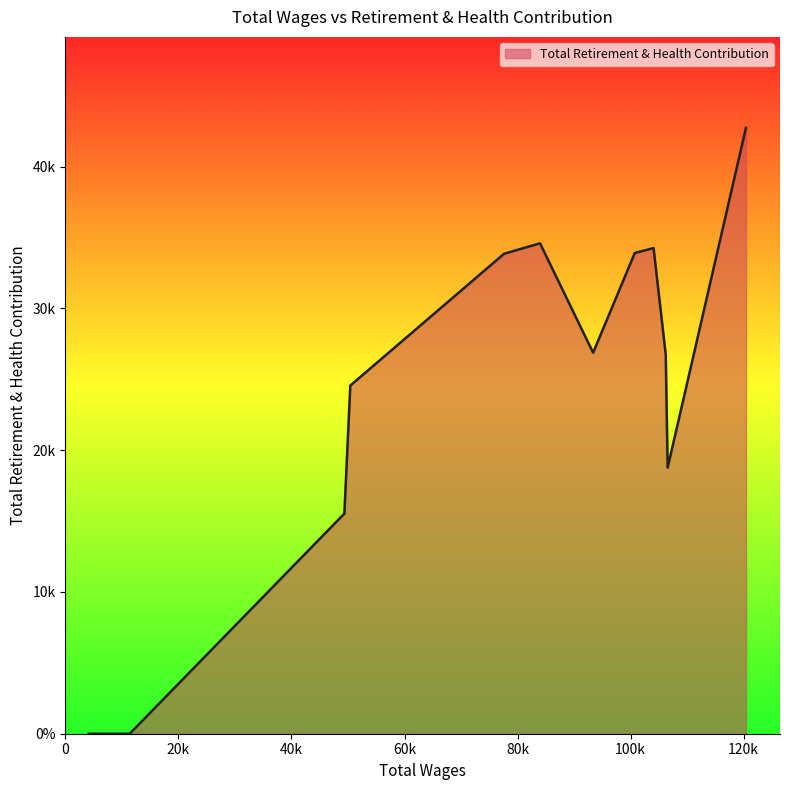

Is this an area chart (filled region under the line)?

Yes